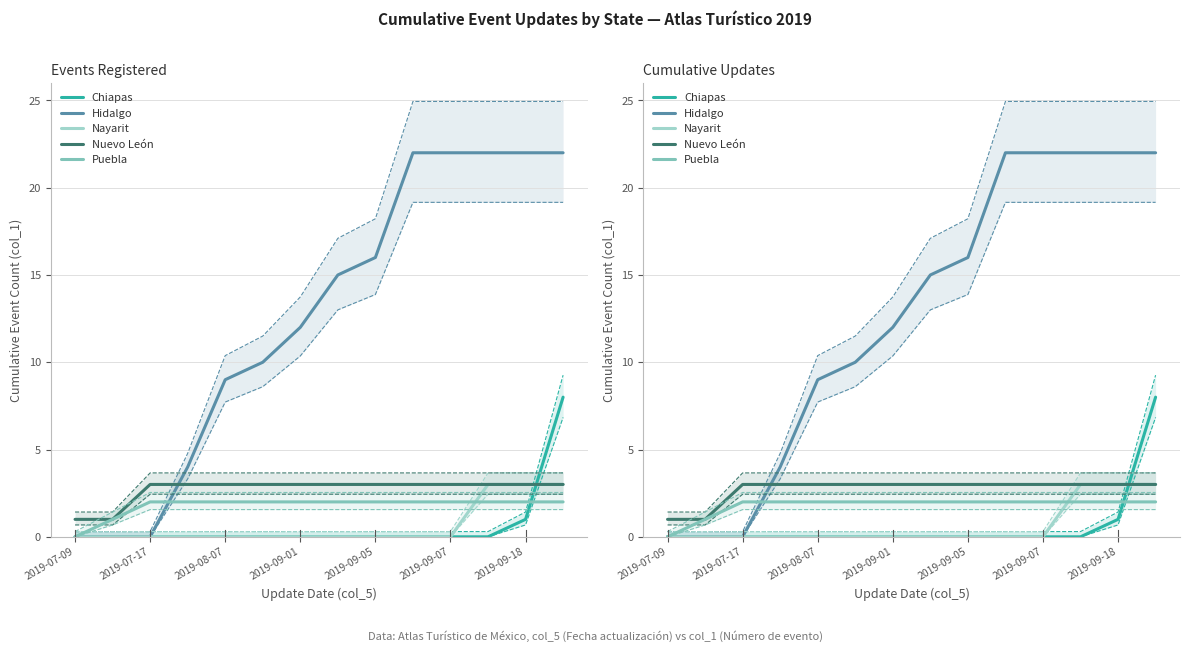

How many data points in Chiapas are above 0?

2